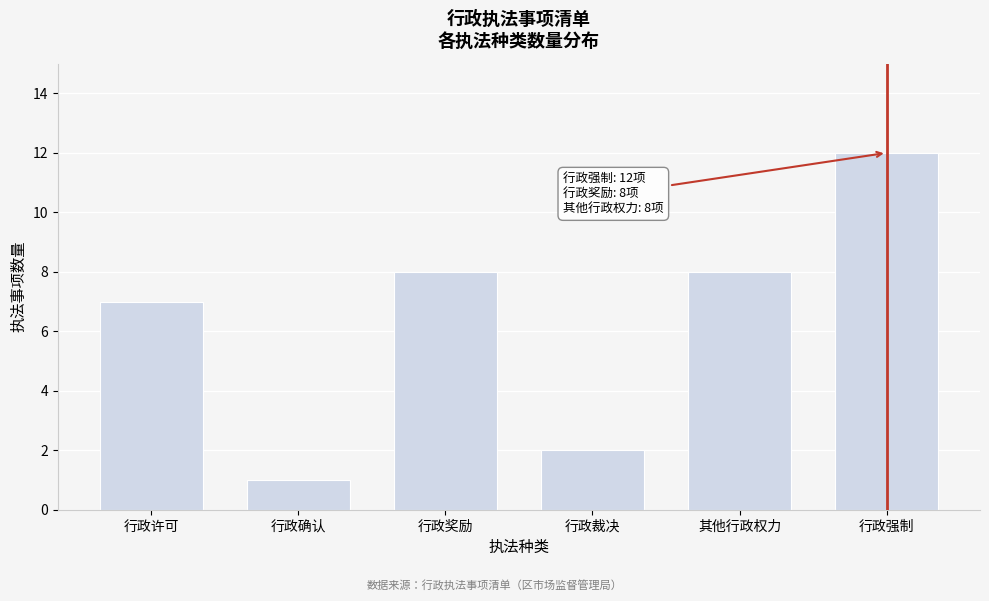

Reading right to left, what are all the values shown in this chart?

行政强制=12	其他行政权力=8	行政裁决=2	行政奖励=8	行政确认=1	行政许可=7